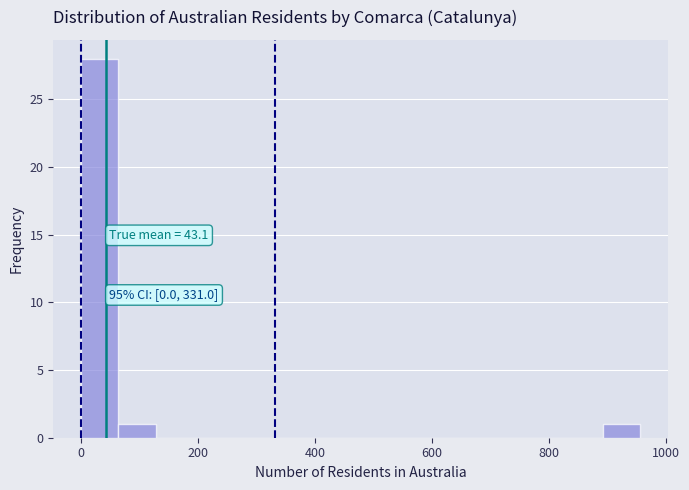

Around what value on the x-axis is the tallest bar? Give the approximate position of its centre, as read against the axis.

40